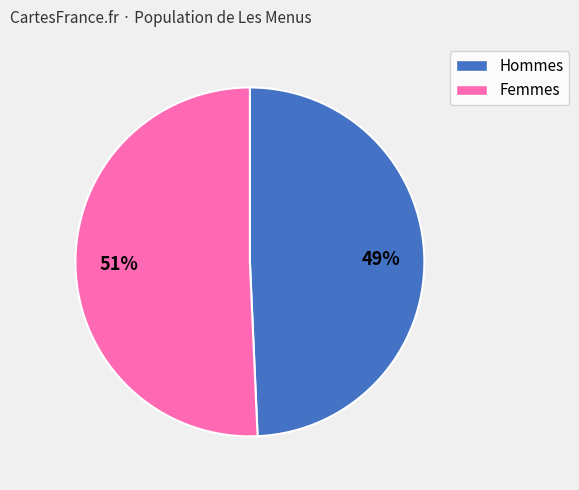

To the nearest percent, what is the average slice percentage?

50%